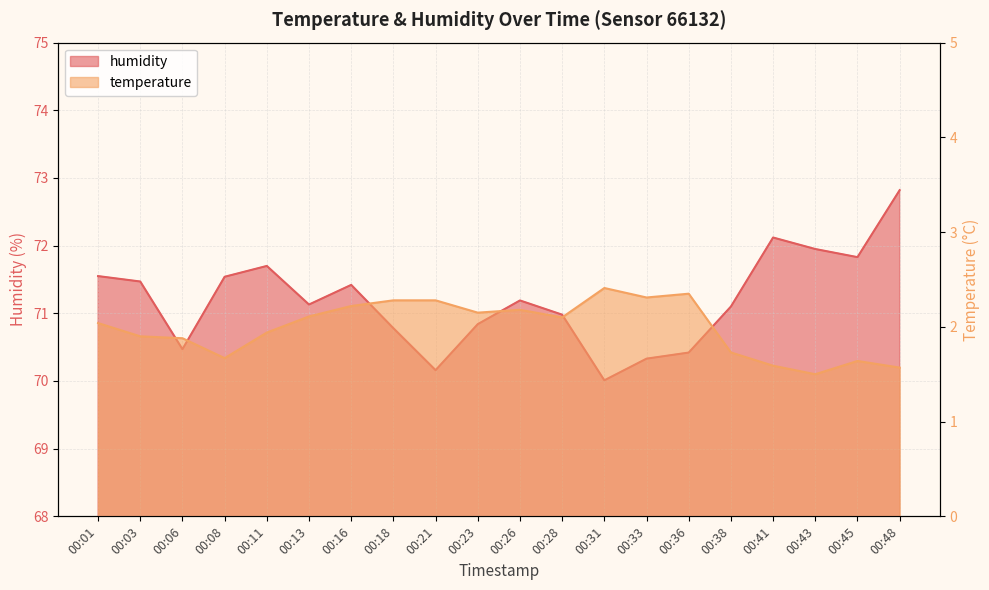

Which series changed the most between 00:18 and 00:23?

temperature